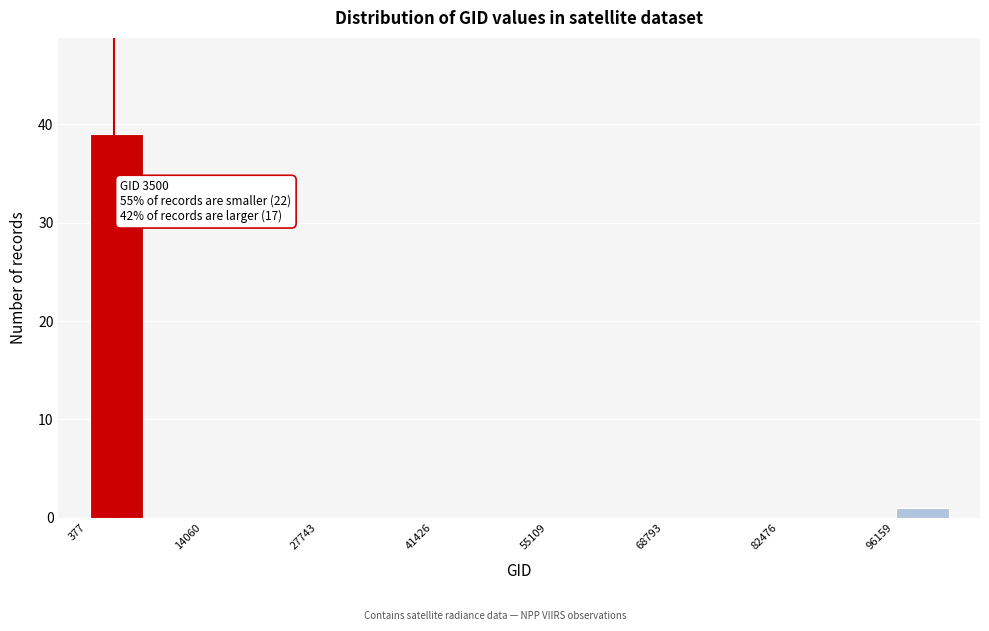

Around what value on the x-axis is the tallest bar? Give the approximate position of its centre, as read against the axis.

4000